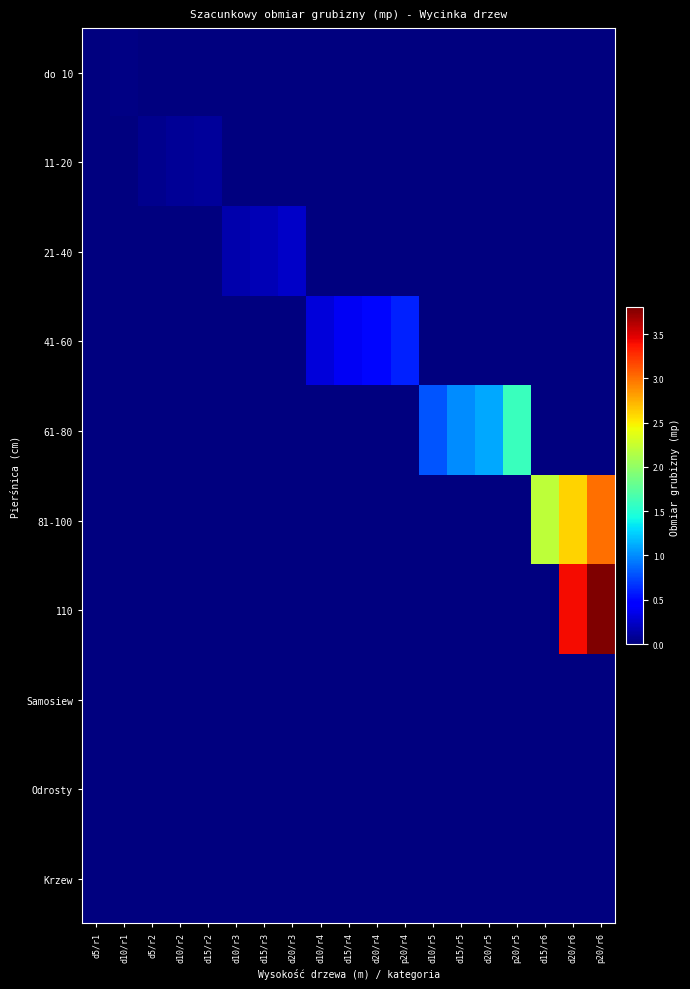

Count the number of categories in the chart.

19